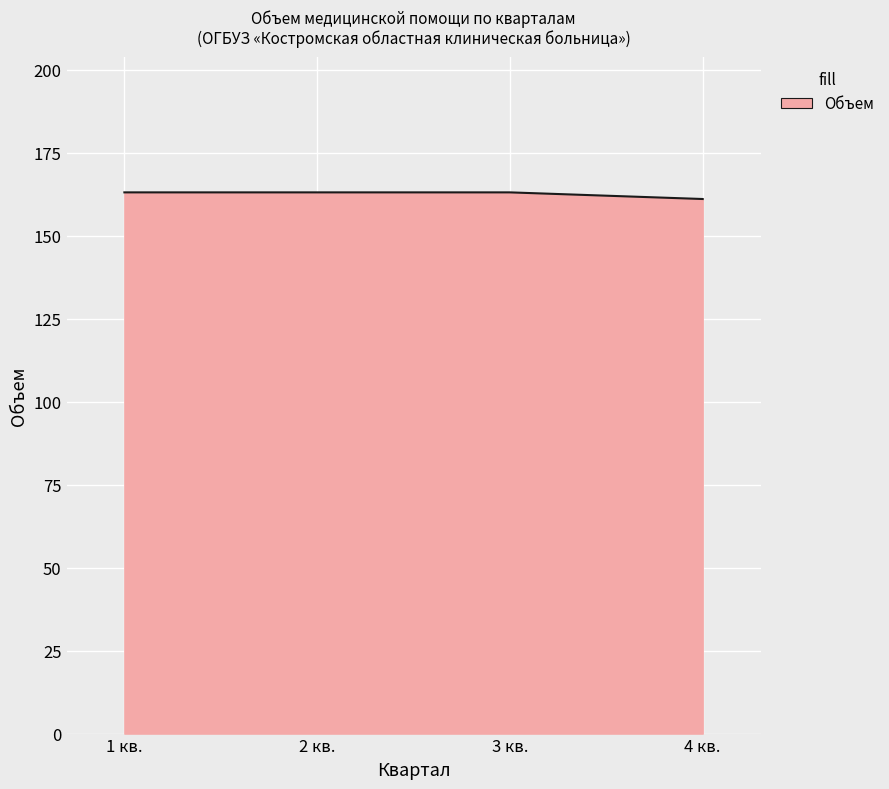

What is the ratio of the value at 2 кв. to the value at 4 кв.?

1.0